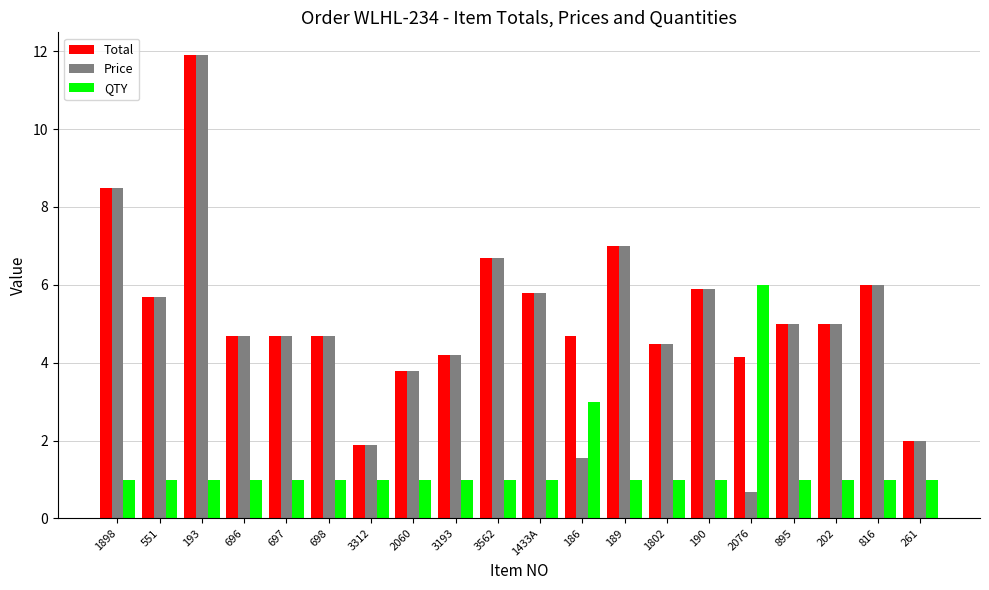

Is the value of QTY at 3193 greater than the value of Total at 2060?

No